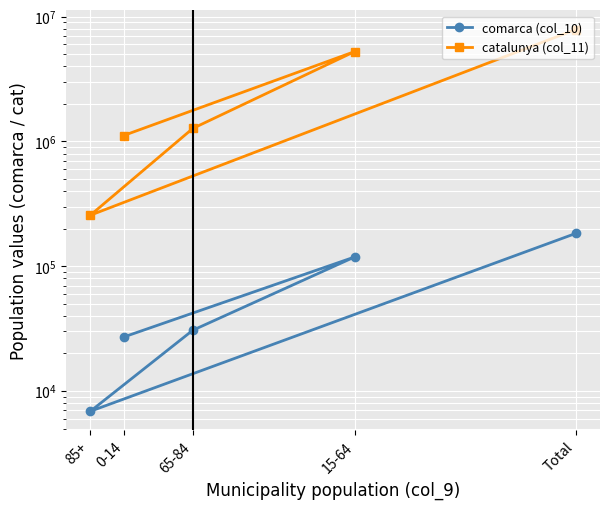

True or false: catalunya (col_11) has a value of 11120001 at Total.

False